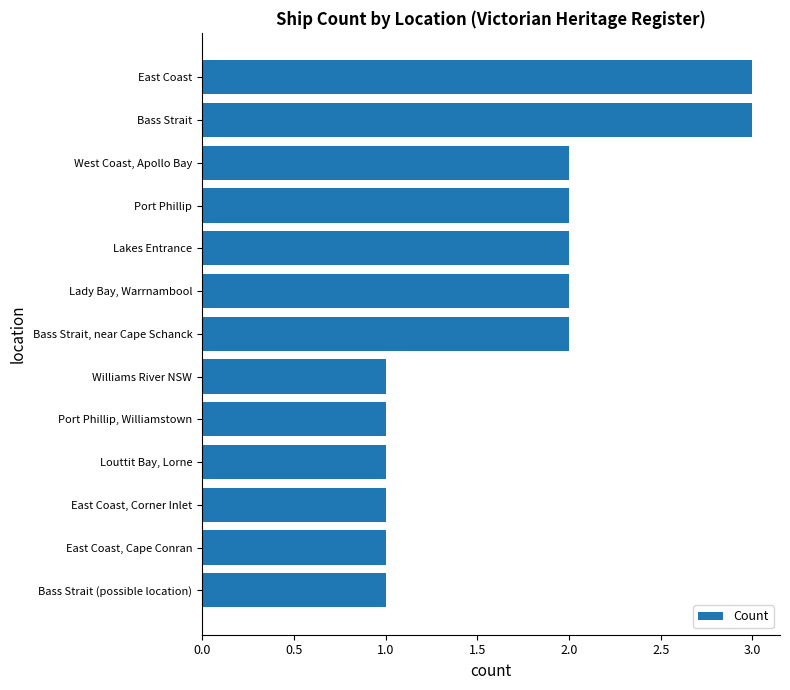

What is the sum of all values?

22